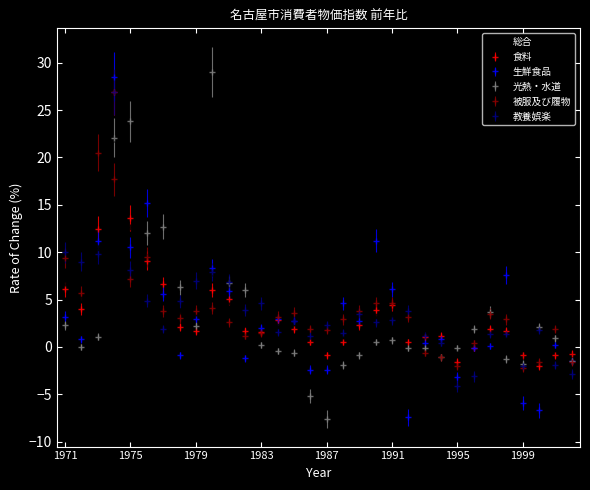

What is the smallest value displayed?

-7.6